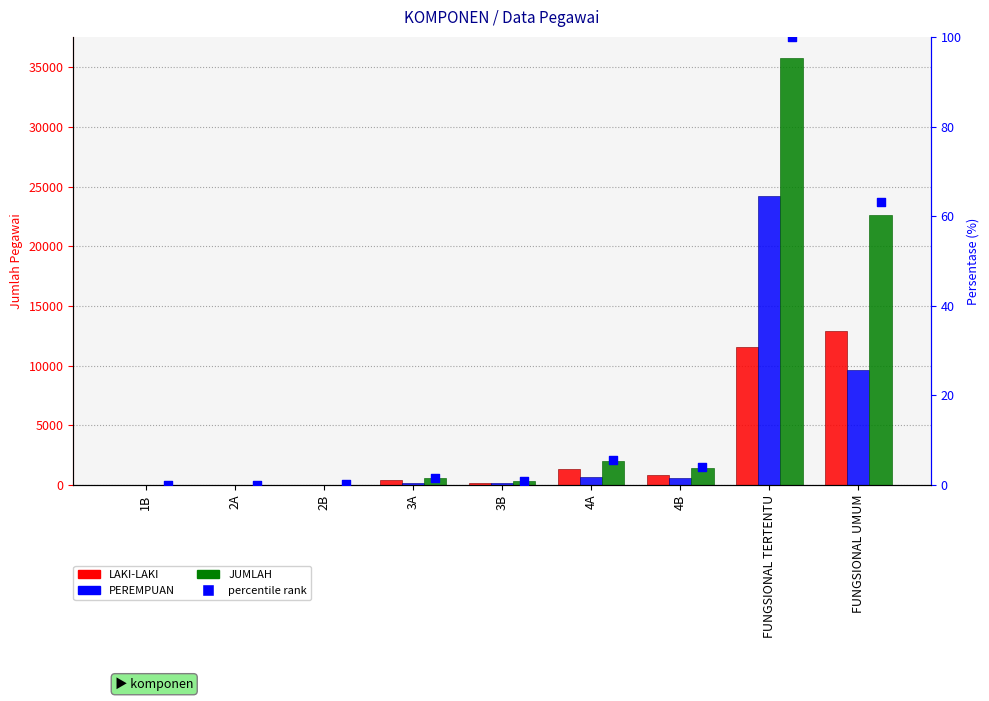

What is the total value across all series at 3A?

1173.6